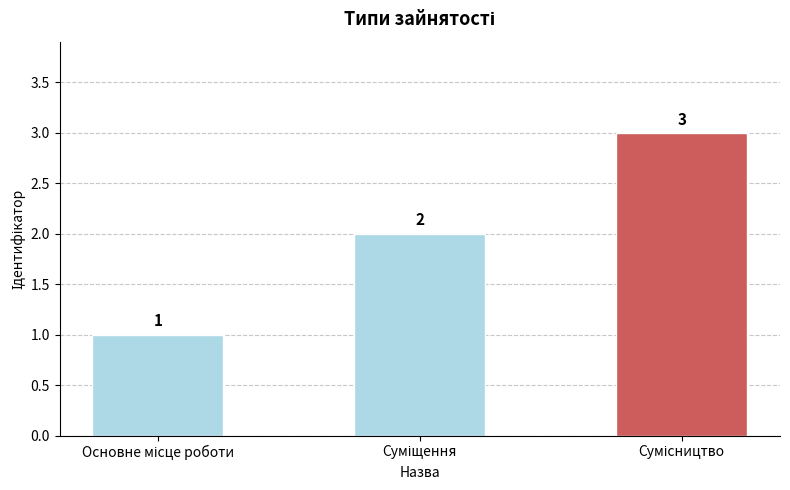

What is the sum of all values?

6